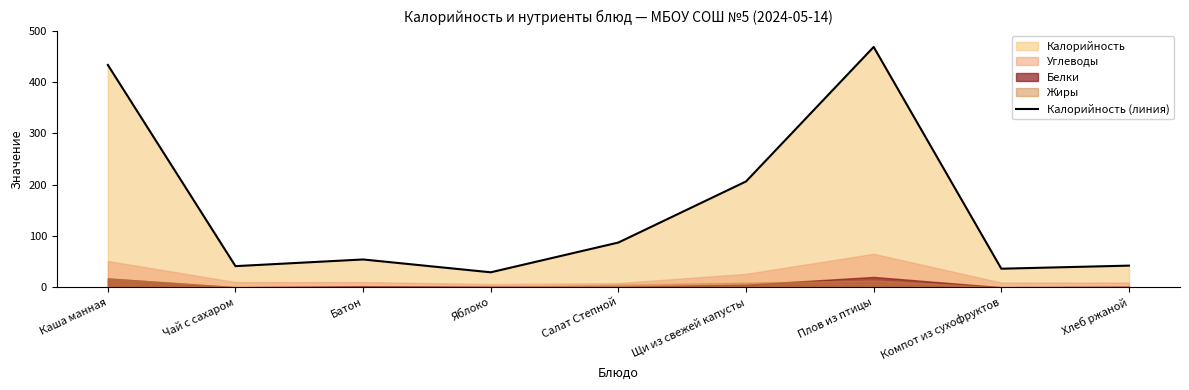

What is the sum of the values at Батон and Яблоко?

83